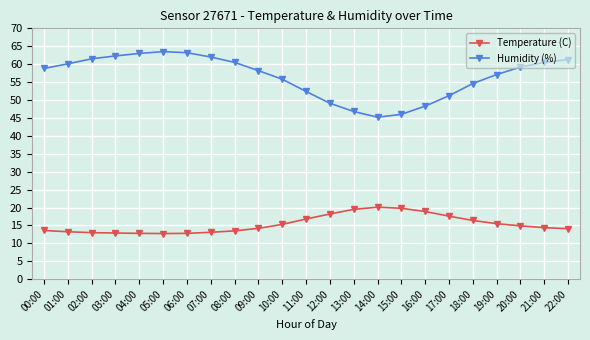

True or false: Humidity (%) and Temperature (C) cross at least once.

False